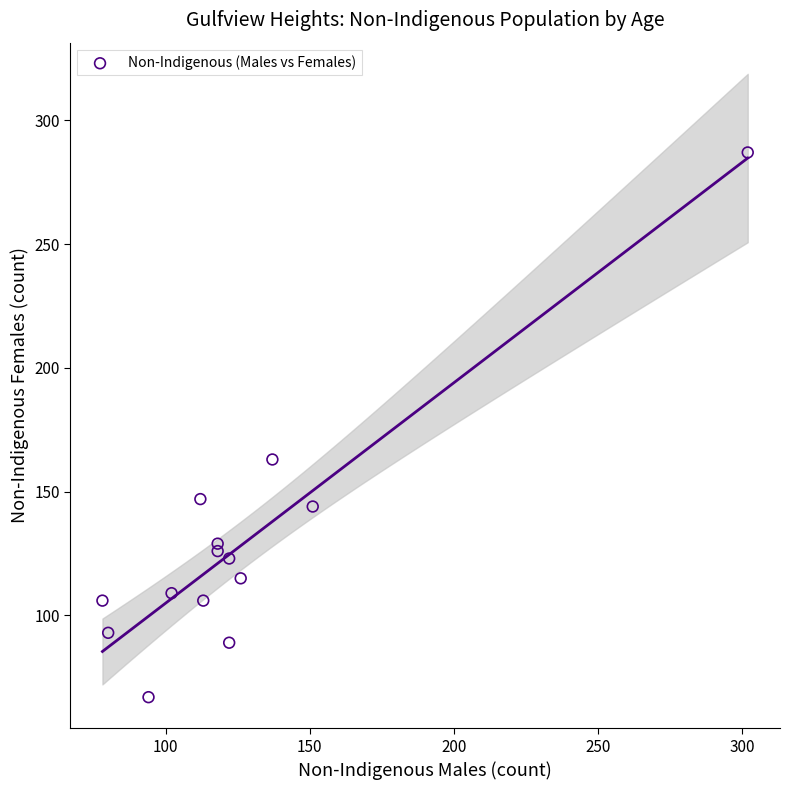

What is the range of X values (max minus min)?

224